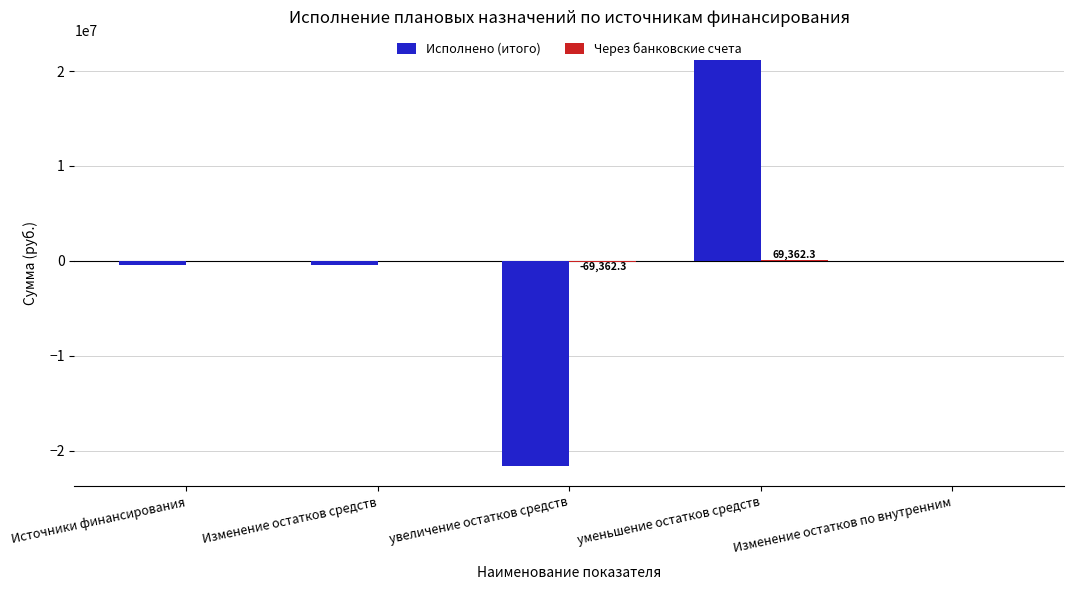

How many series are shown in this chart?

2